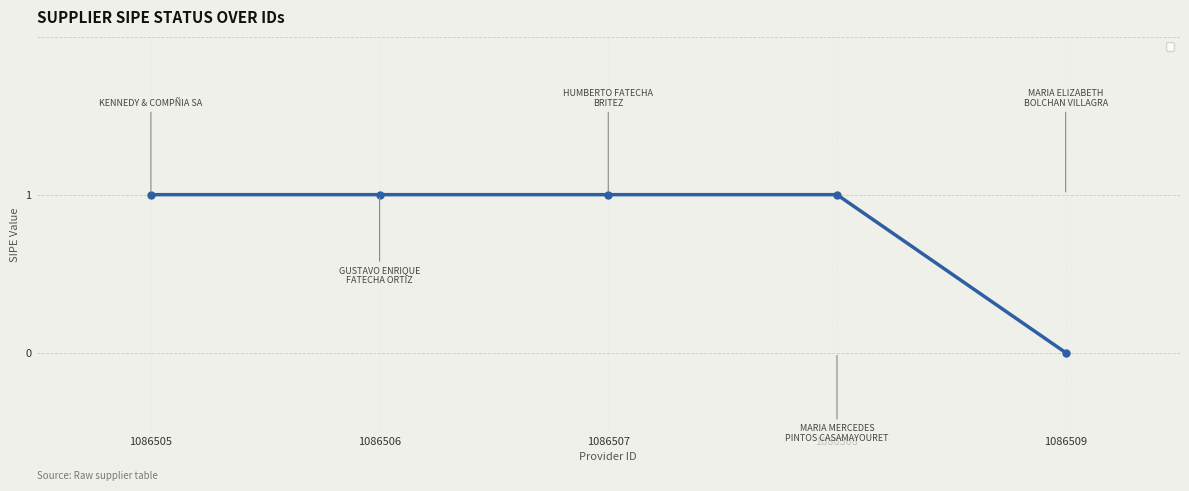

Which label corresponds to the smallest value in the chart?

1086509